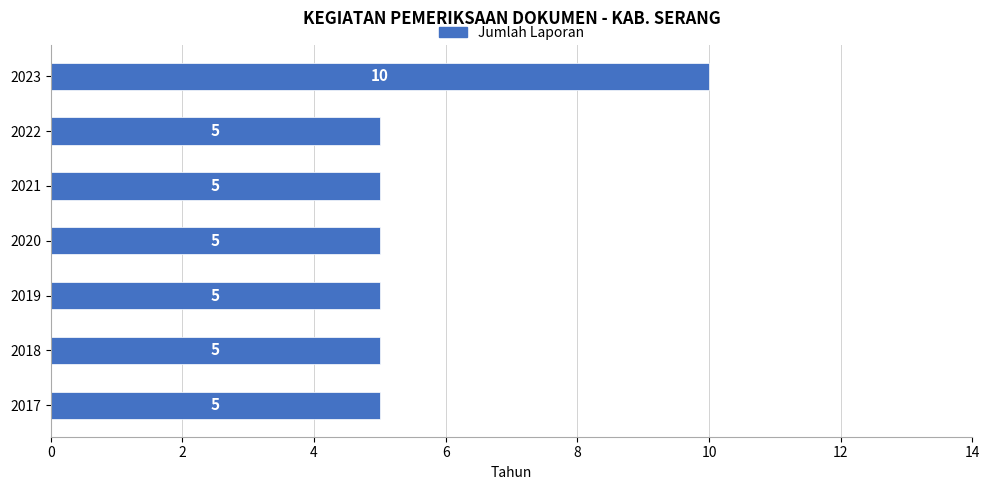

Are the bars horizontal?

Yes